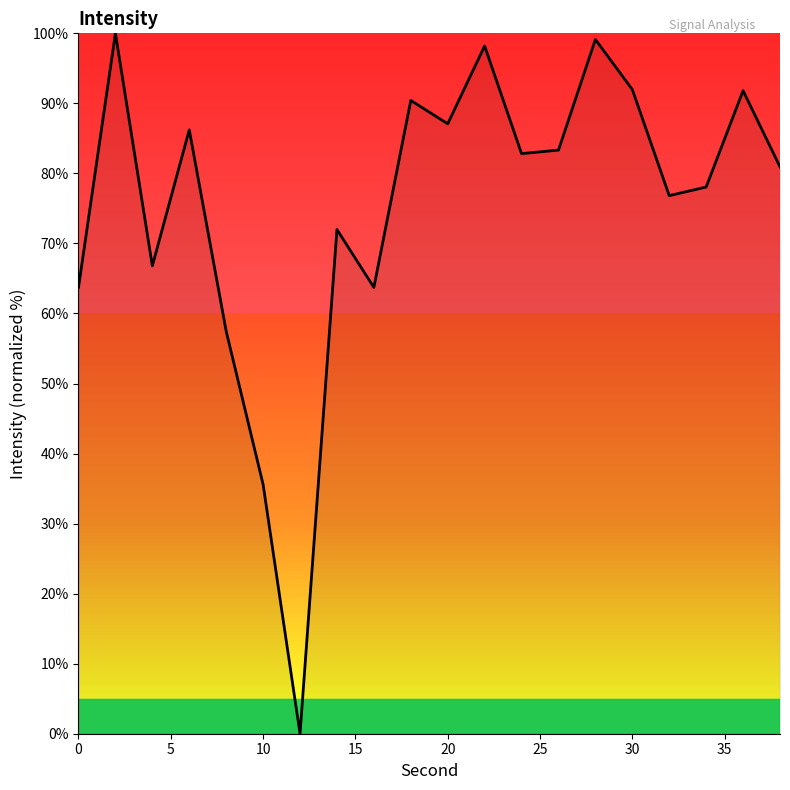

True or false: there are more than 1 points higher than both neighbors.

True